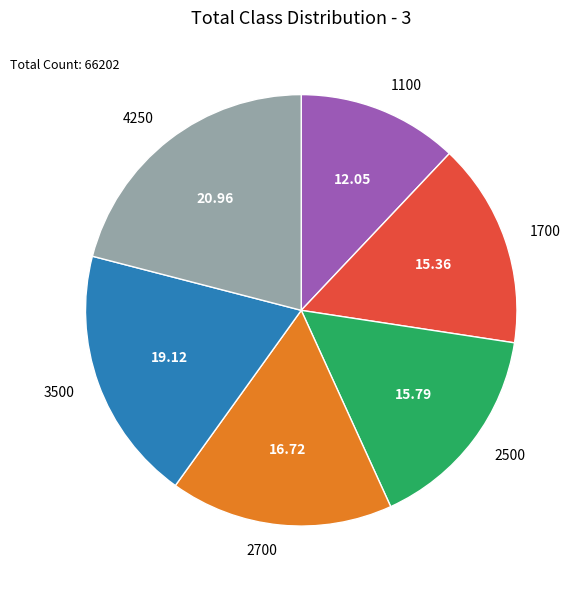

Between 3500 and 1700, which is larger?

3500